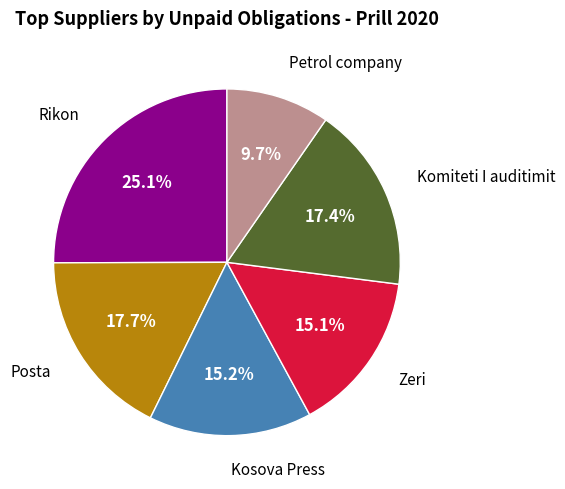

What is the smallest slice in the pie chart?

Petrol company